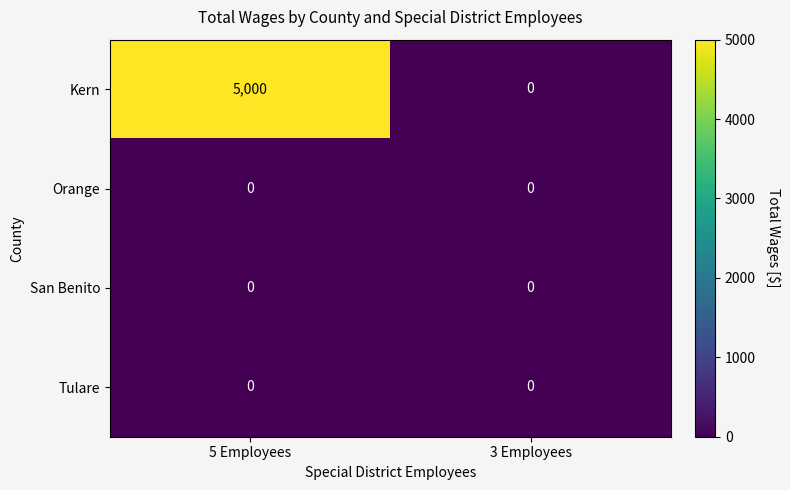

True or false: Orange has a value of 0 at 3 Employees.

True